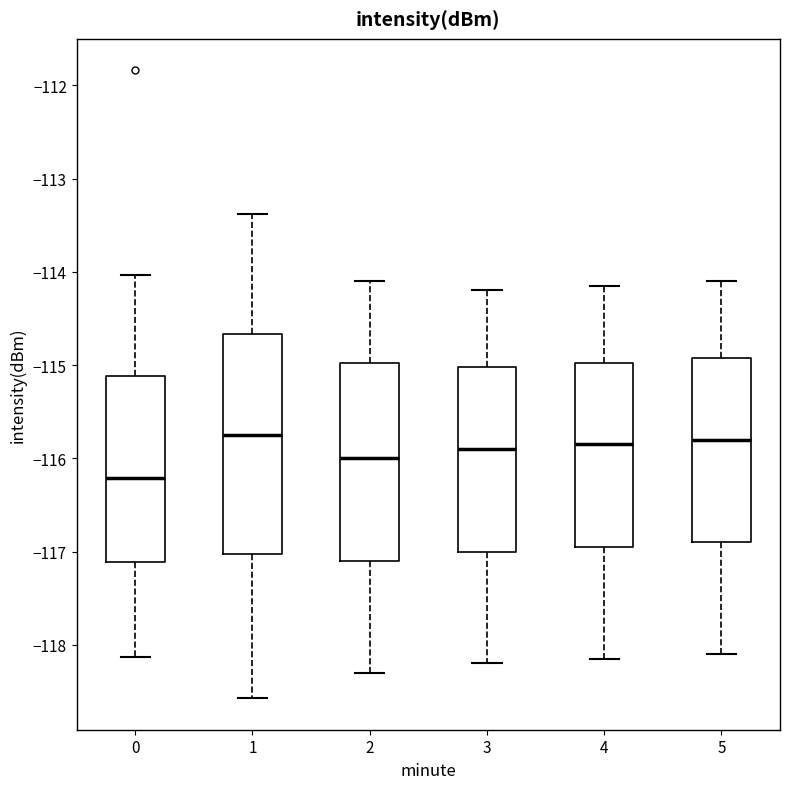

Reading left to right, transcribe this box plot: for each box, give where its median line is, the range the box spans, and where its two whiskers end, as read against the y-axis. The values are not printed on the chart, so give them approximately, as read against the axis.

0: median -116.2, box -117.1 to -115.1, whiskers -118.1 to -114.0
1: median -115.7, box -117.0 to -114.7, whiskers -118.6 to -113.4
2: median -116.0, box -117.1 to -115.0, whiskers -118.3 to -114.1
3: median -115.9, box -117.0 to -115.0, whiskers -118.2 to -114.2
4: median -115.8, box -116.9 to -115.0, whiskers -118.1 to -114.1
5: median -115.8, box -116.9 to -114.9, whiskers -118.1 to -114.1